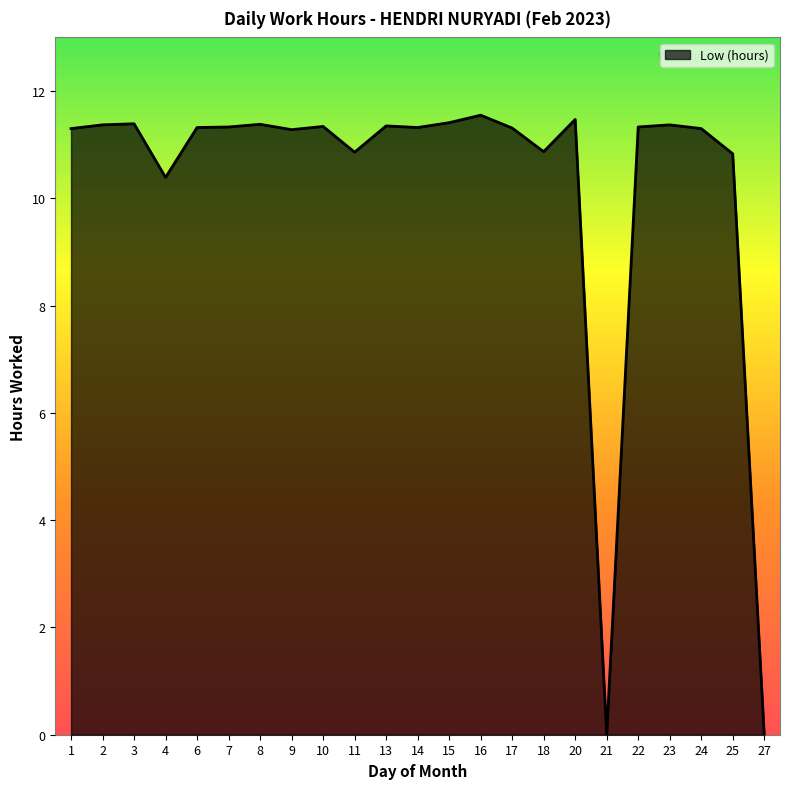

True or false: there are more than 1 points higher than both neighbors.

True